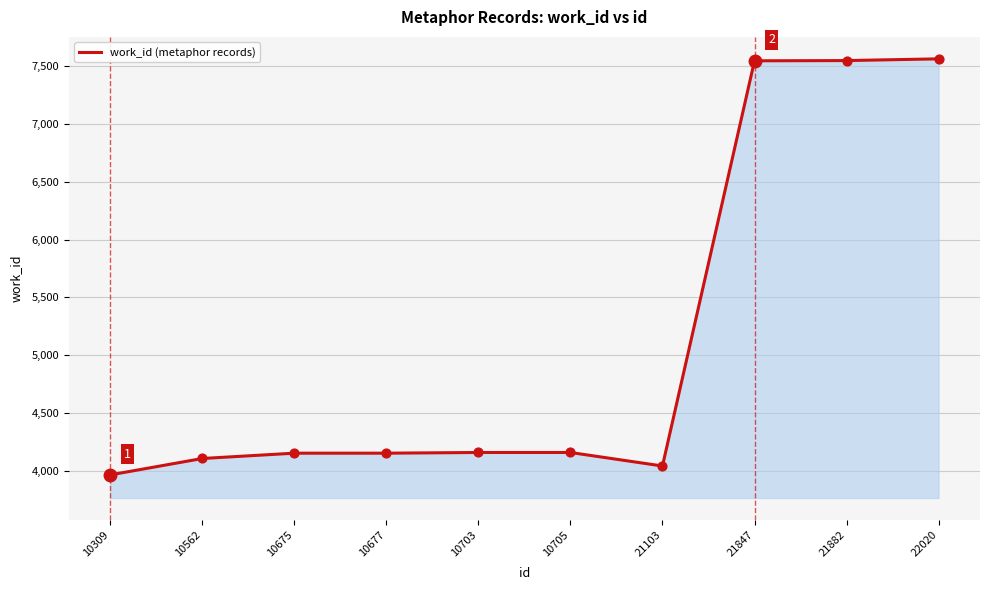

What is the change in value from 10677 to 10705?

+6